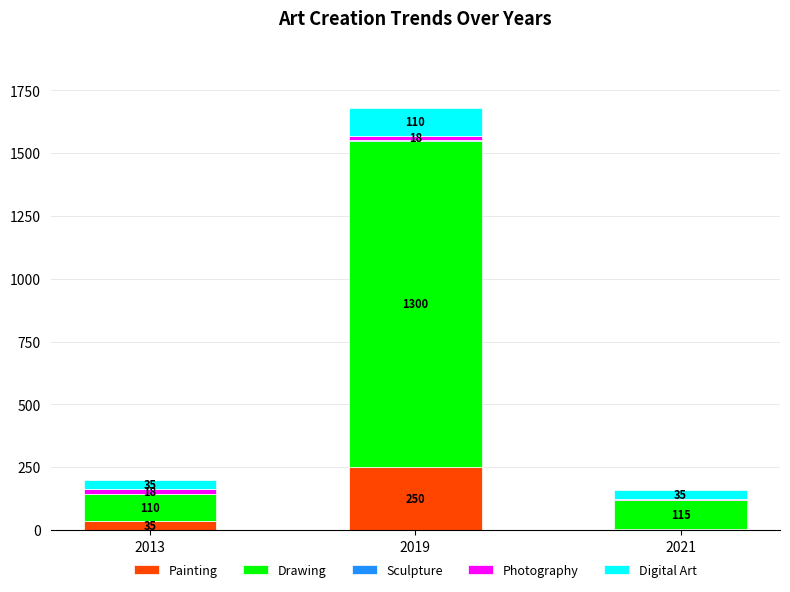

The Painting series shows 250.0 at 2019. True or false?

True